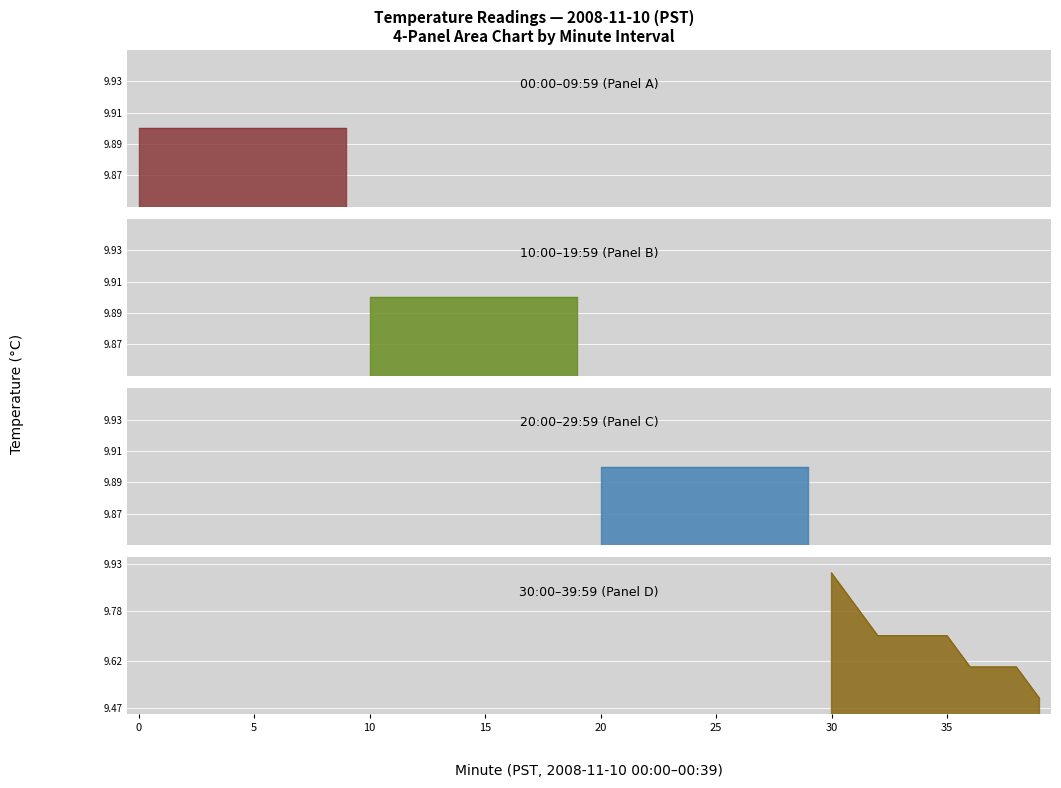

The value at 27 is 9.9. True or false?

True